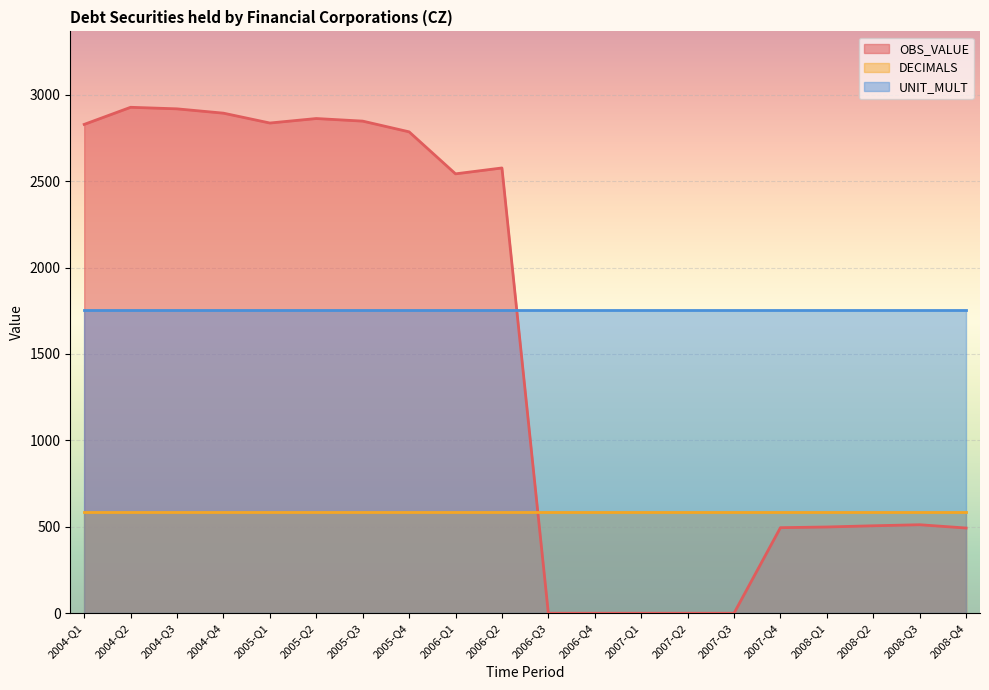

What is the highest value of the DECIMALS series?

585.4